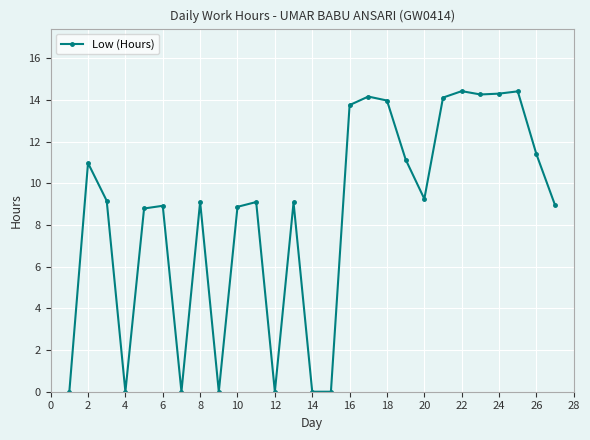

What is the sum of all values?

228.1